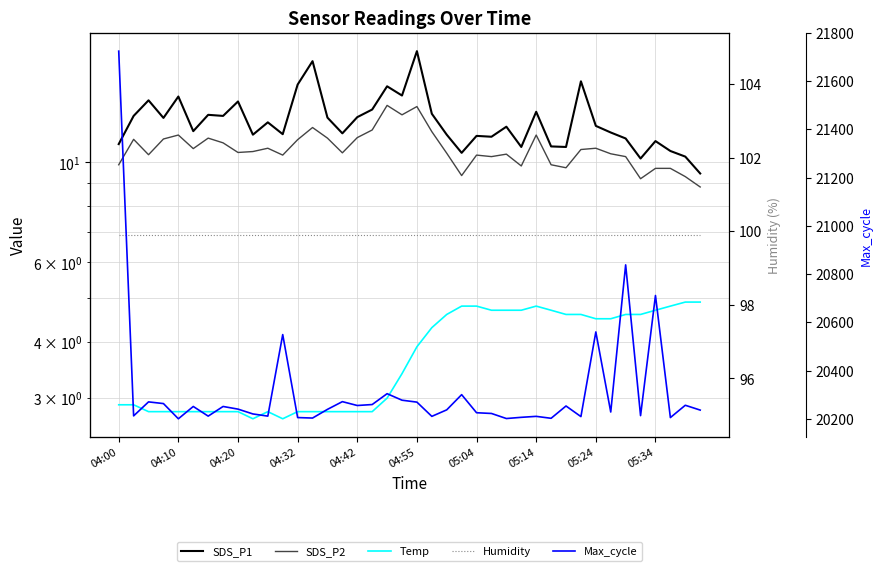

What is the sum of all Temp values?

149.5